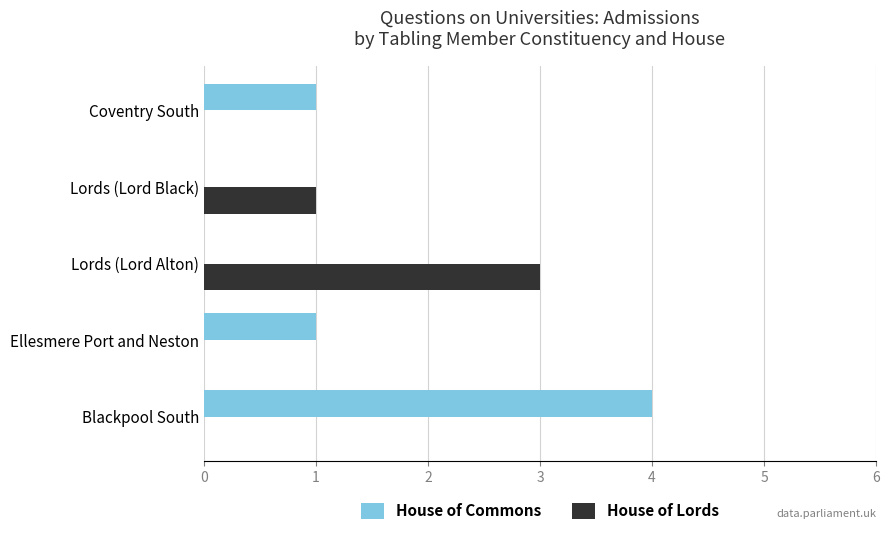

The House of Lords series shows -1 at Blackpool South. True or false?

False